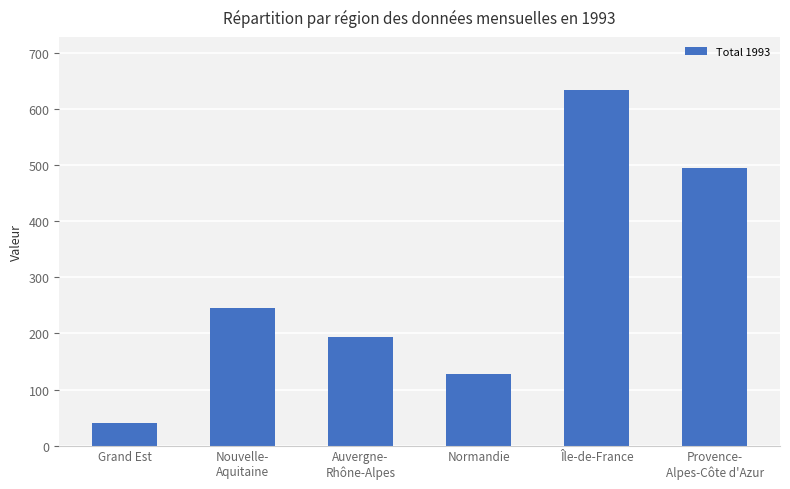

What is the difference between the maximum and minimum values?

593